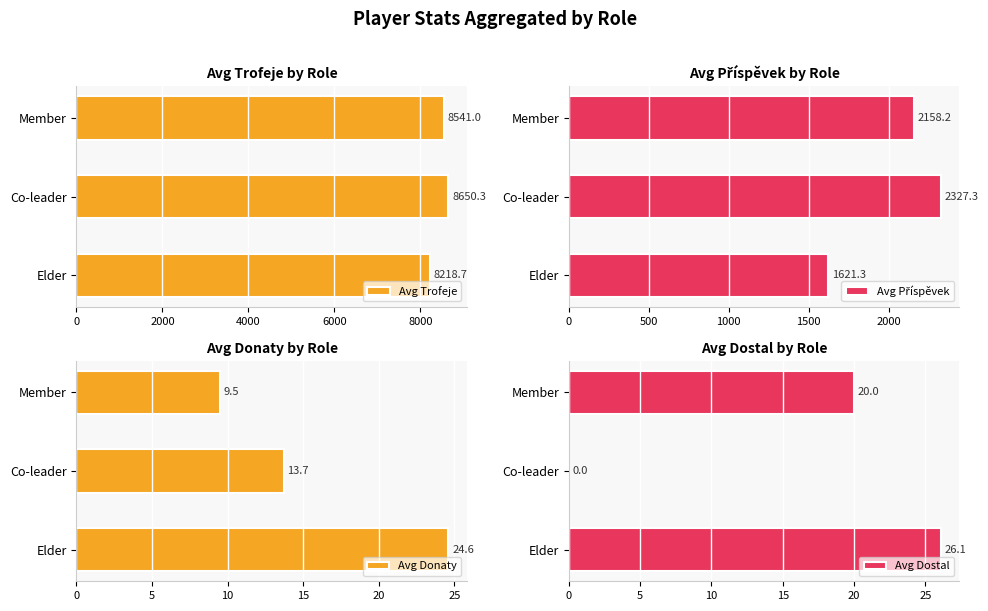

True or false: Avg Trofeje has a value of 2265.0 at Member.

False